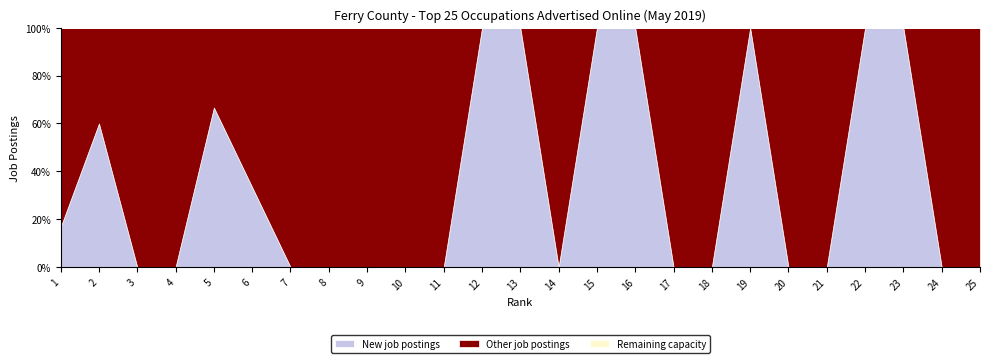

What is the value of the All job postings point at the 25th from the left?

1